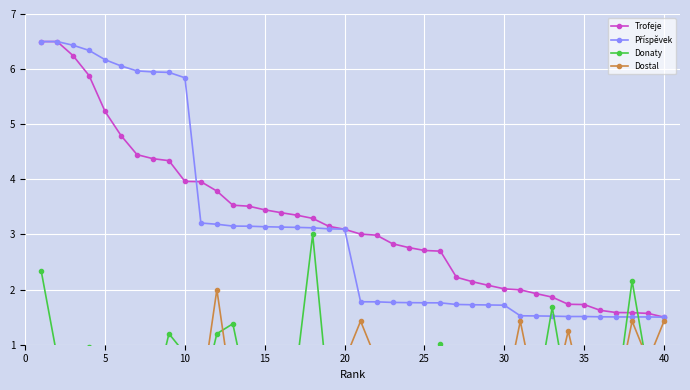

What are all the series names shown in the legend?

Trofeje, Příspěvek, Donaty, Dostal